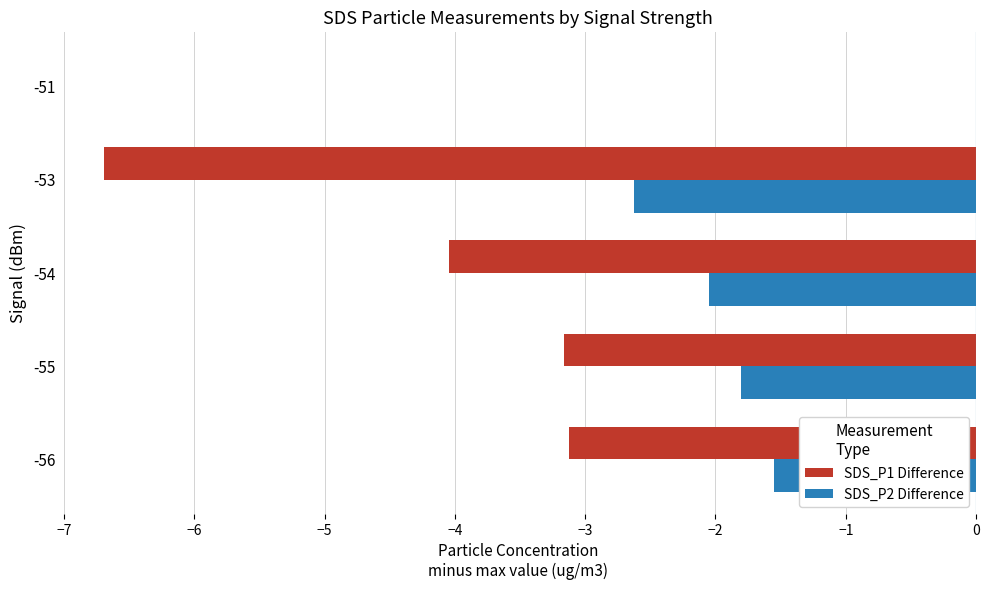

Which series changed the most between -55 and -54?

SDS_P1 Difference